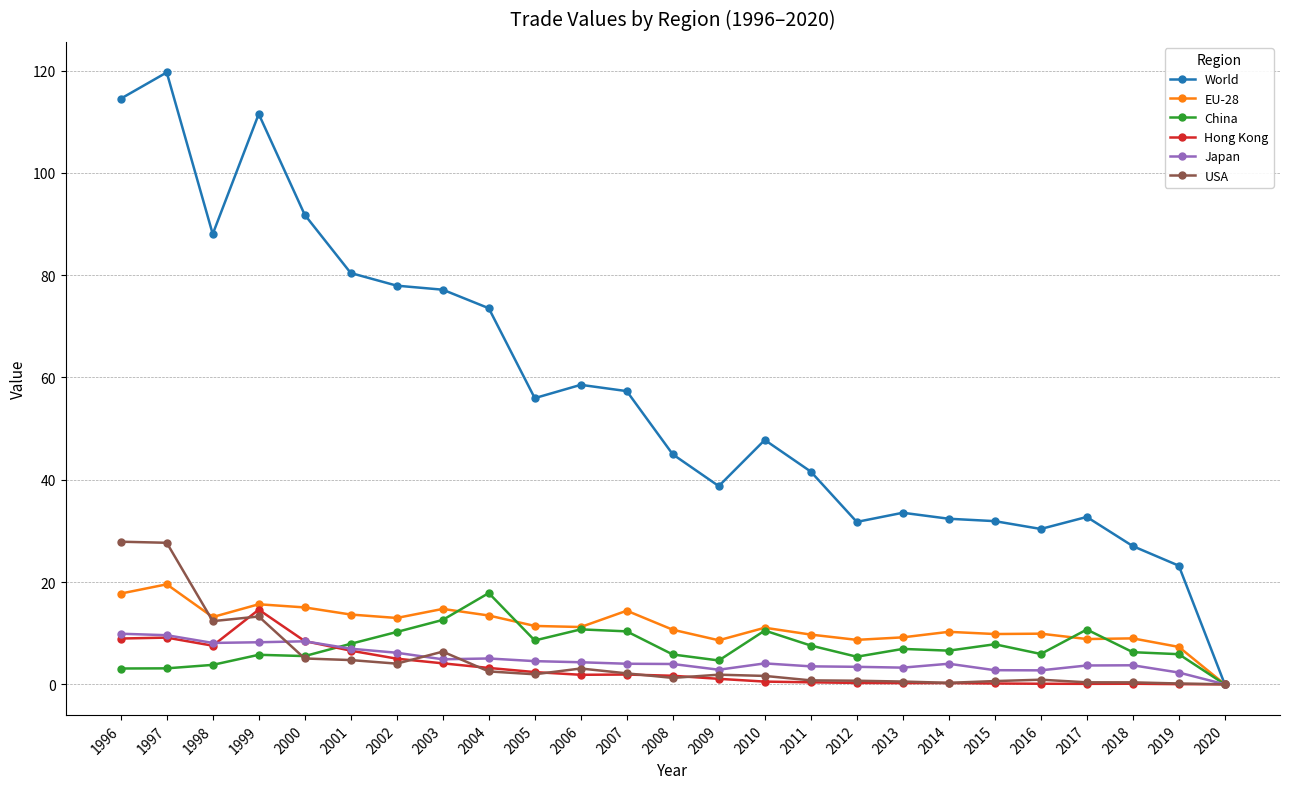

At which label does Hong Kong reach its peak?

1999